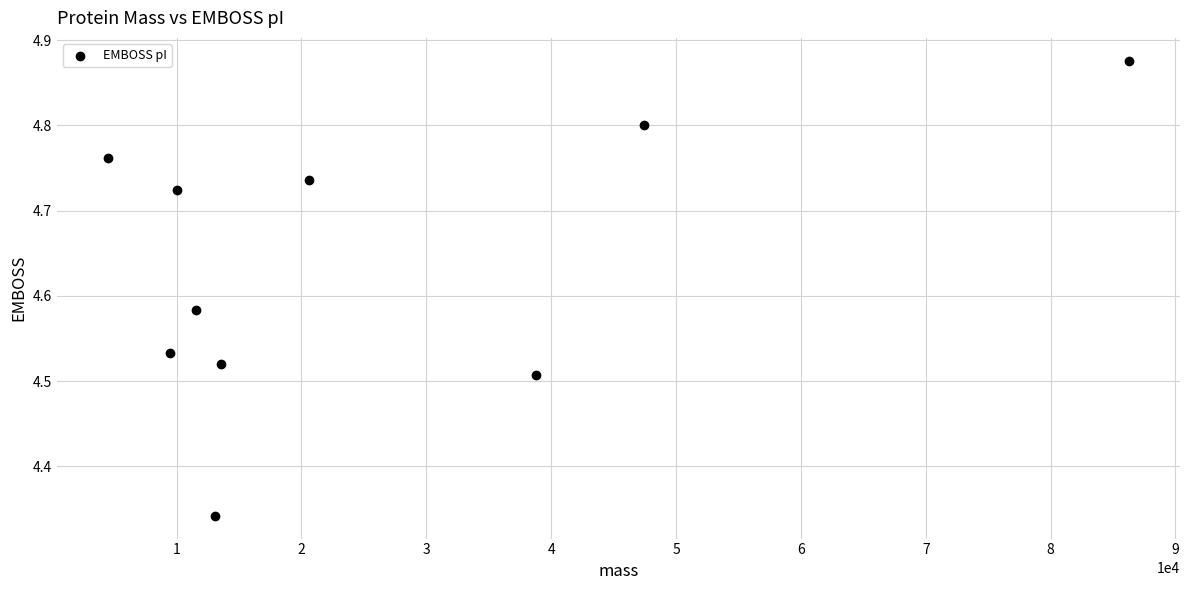

What is the average X value?

25540.3